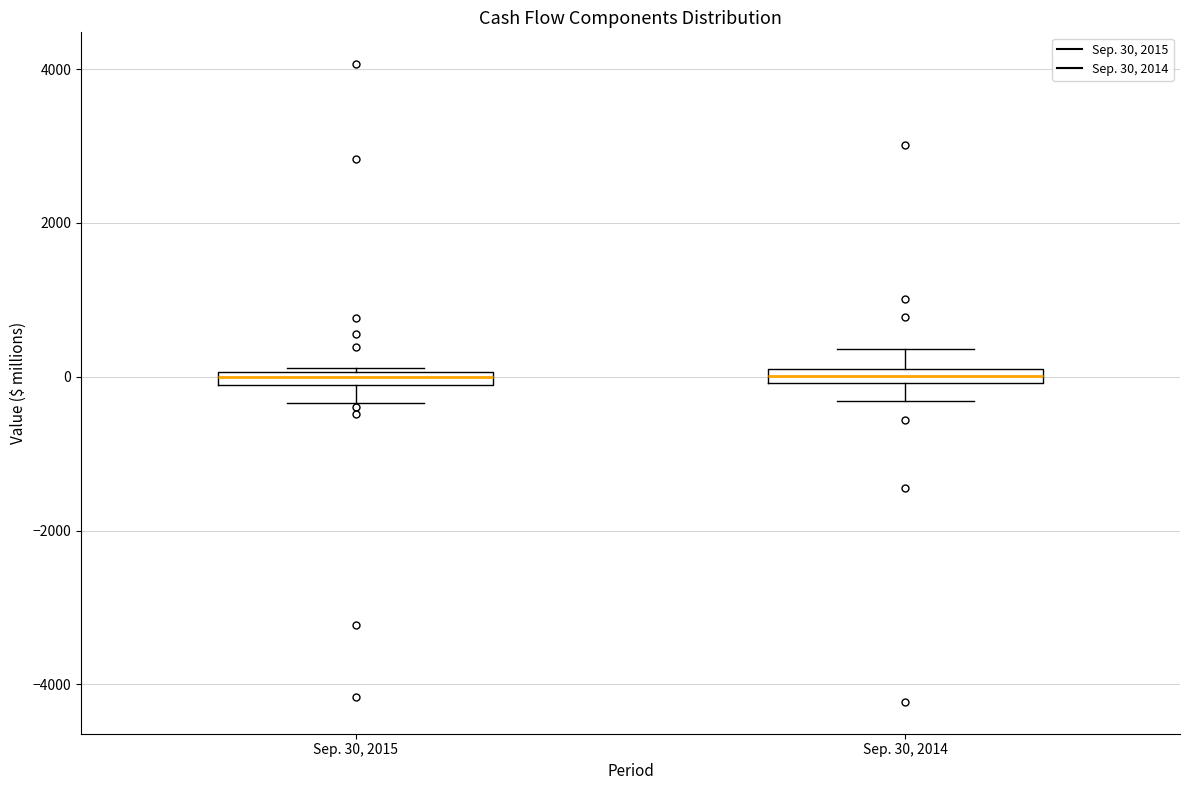

Where is the upper edge of the box for Sep. 30, 2015 on the y-axis? The values are not printed on the chart, so give them approximately, as read against the axis.

0